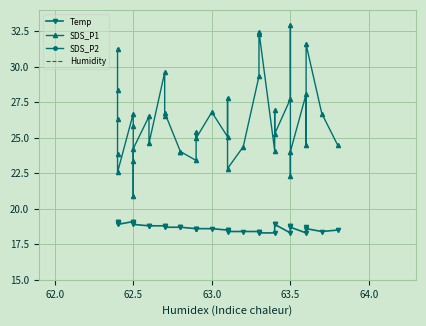

What is the difference between the second highest and minimum values in the SDS_P2 series?

2.3